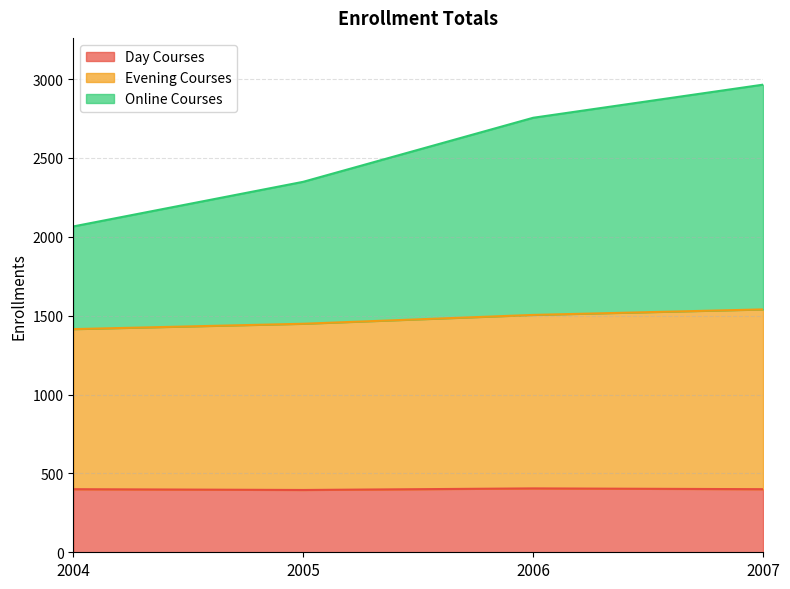

At which category does Day Courses reach its first local valley?

2005